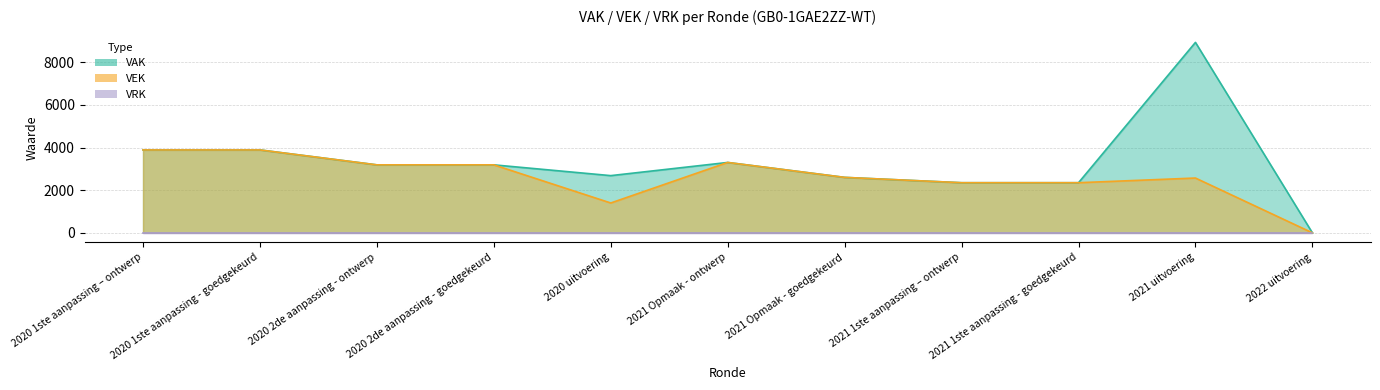

How many interior local valleys does the VEK series have?

1